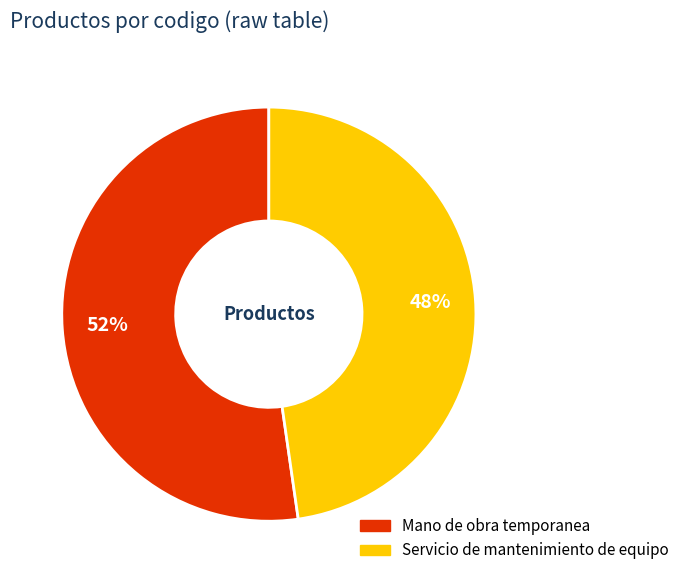

What percentage is the Mano de obra temporanea slice, to the nearest percent?

52%